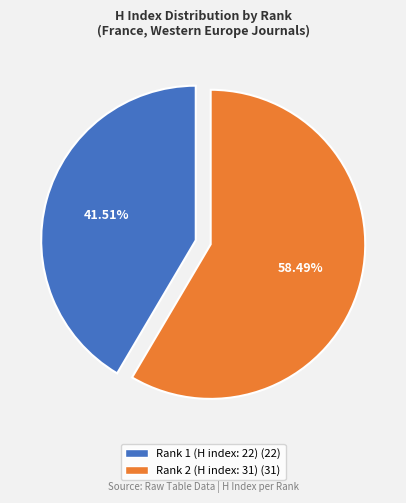

To the nearest percent, what is the difference between the Rank 1 (H index: 22) and Rank 2 (H index: 31) slice percentages?

17%